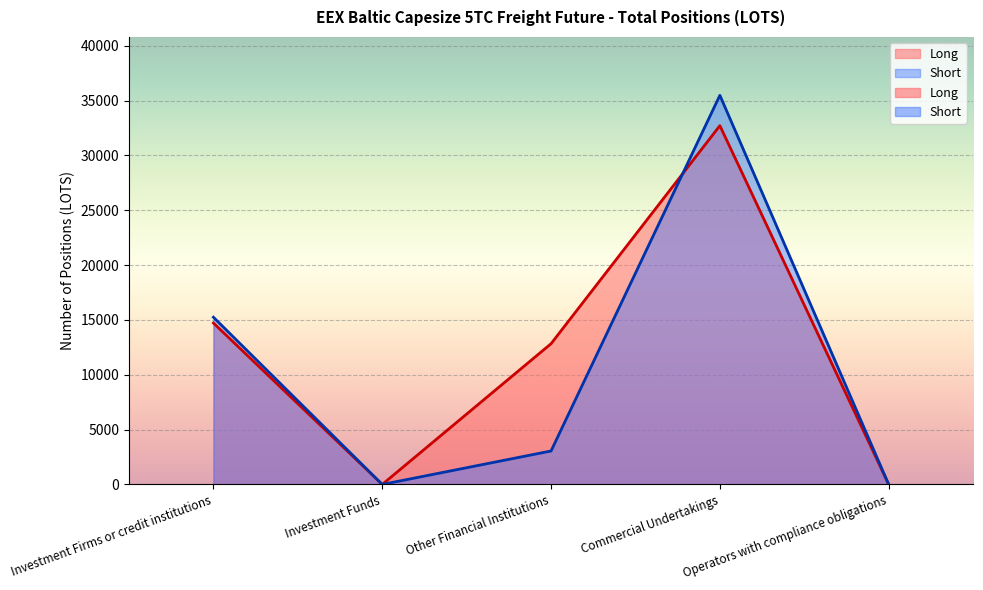

How many values in Long are above zero?

3